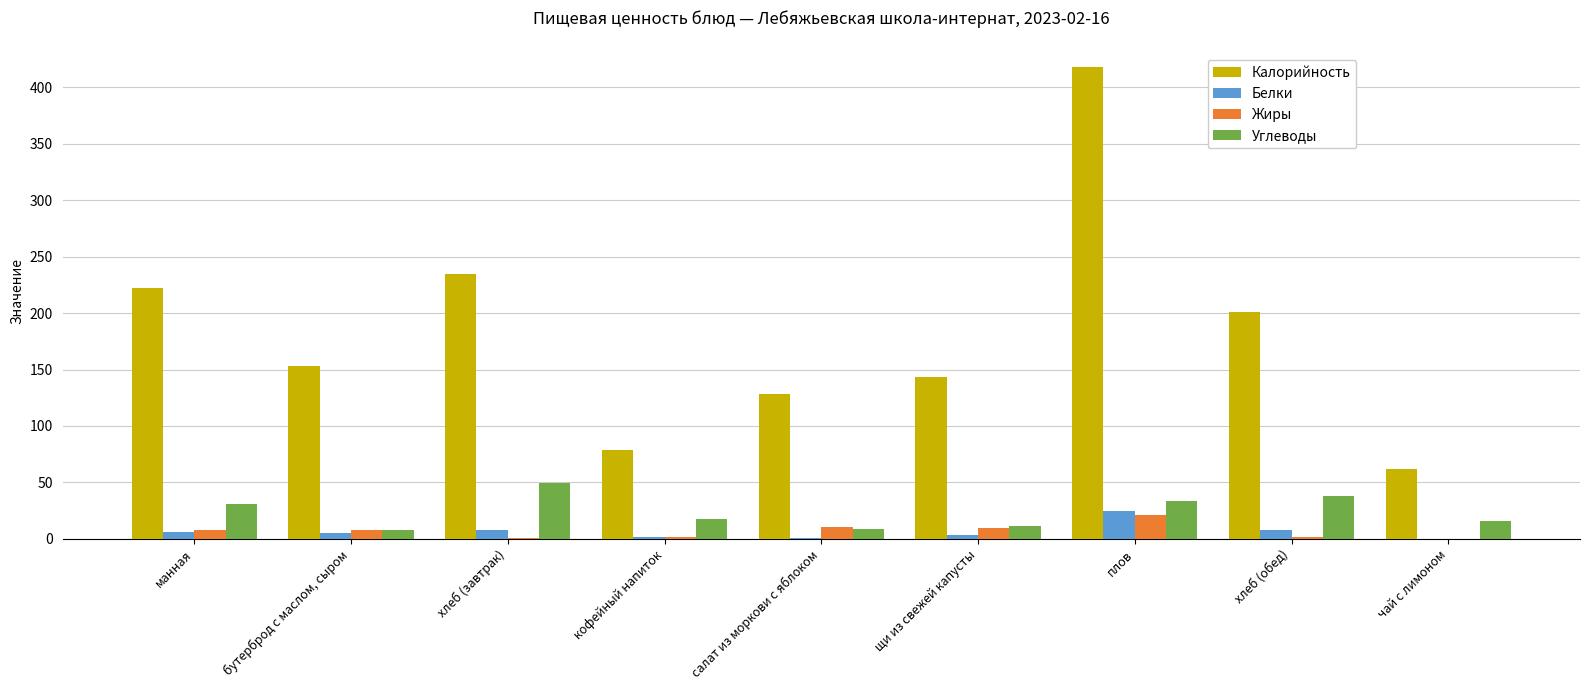

At which category is the sum across all series the highest?

плов